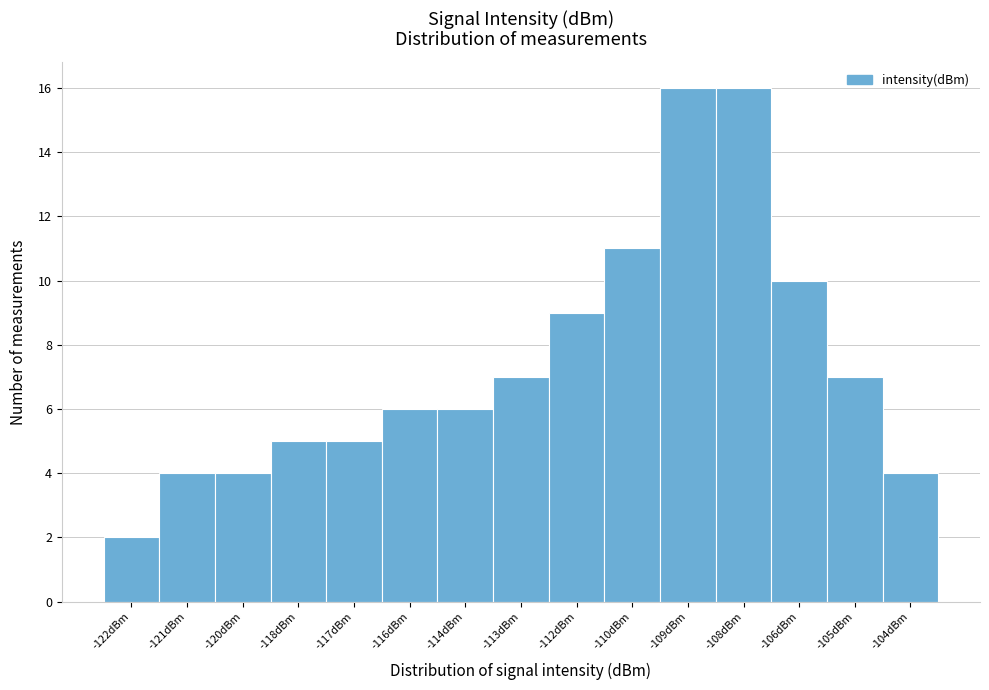

Reading left to right, extract all data points from this chart.

-122dBm=2	-121dBm=4	-120dBm=4	-118dBm=5	-117dBm=5	-116dBm=6	-114dBm=6	-113dBm=7	-112dBm=9	-110dBm=11	-109dBm=16	-108dBm=16	-106dBm=10	-105dBm=7	-104dBm=4